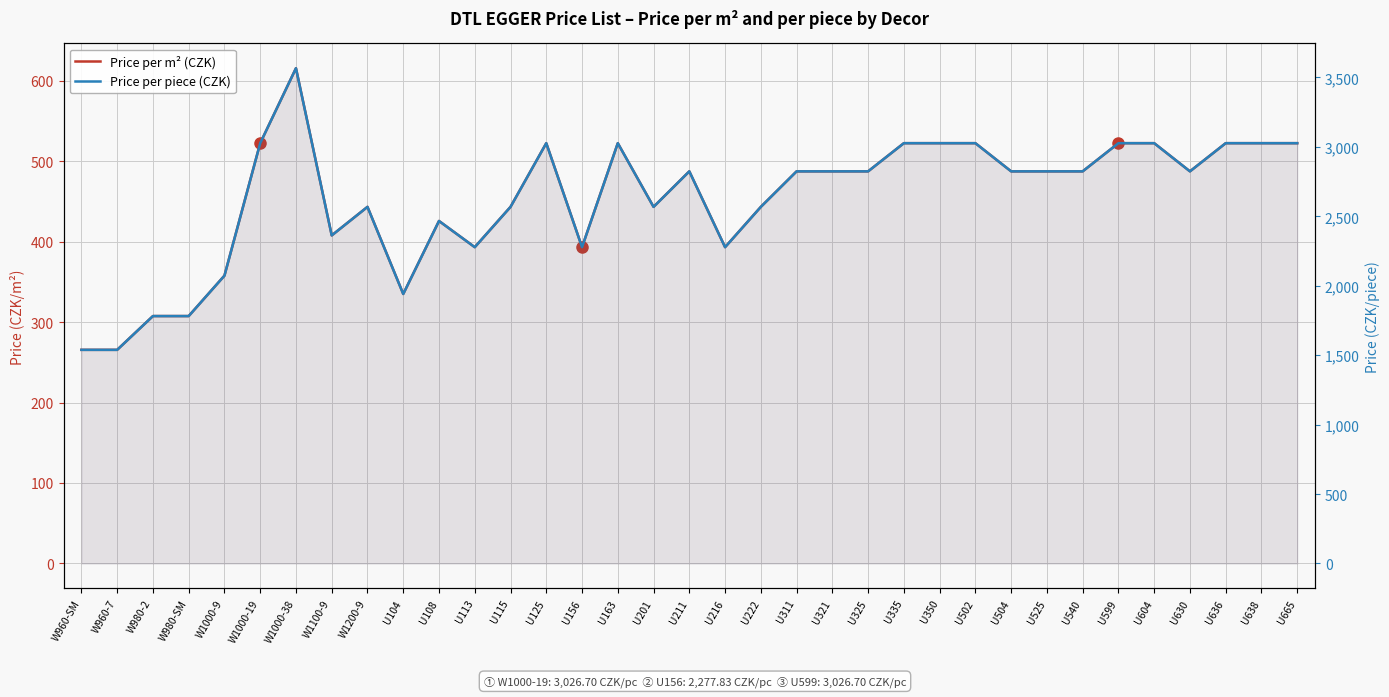

Does the chart have visible grid lines?

Yes